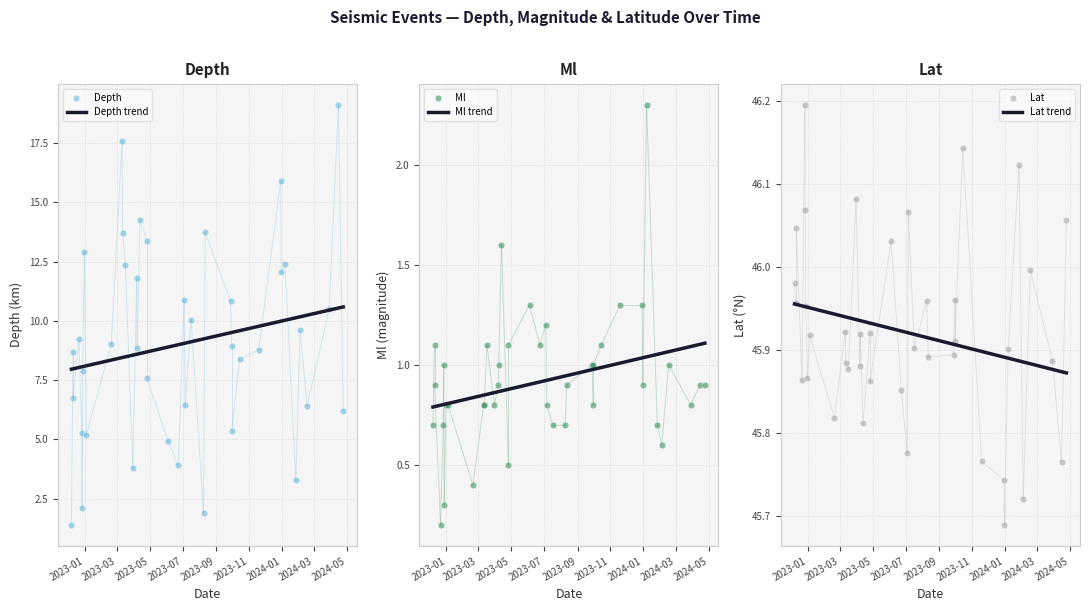

Which series reaches the maximum Y coordinate?

Lat